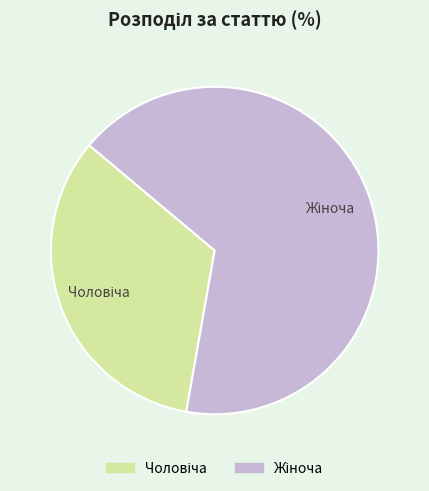

Is there a majority slice in this chart?

Yes